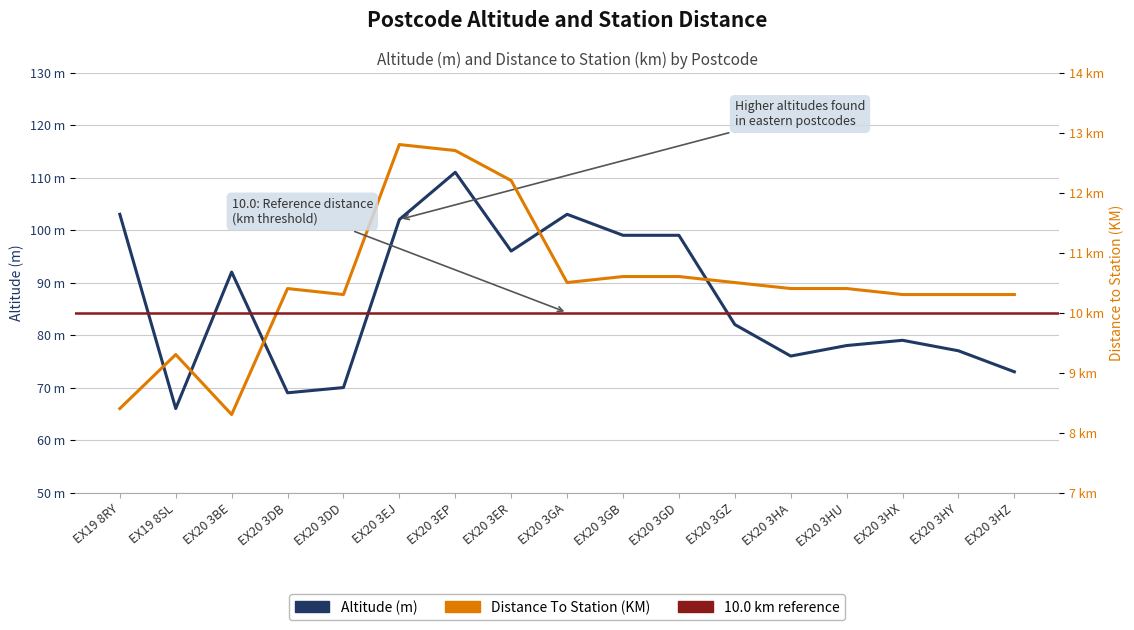

Does the chart have visible grid lines?

Yes